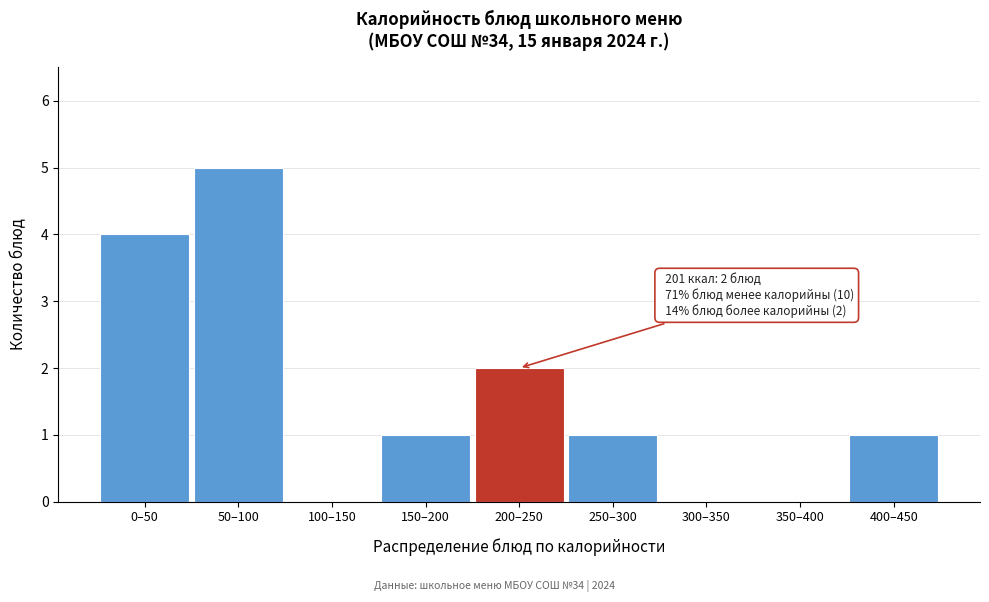

Reading right to left, what are all the values shown in this chart?

400–450=1	350–400=0	300–350=0	250–300=1	200–250=2	150–200=1	100–150=0	50–100=5	0–50=4